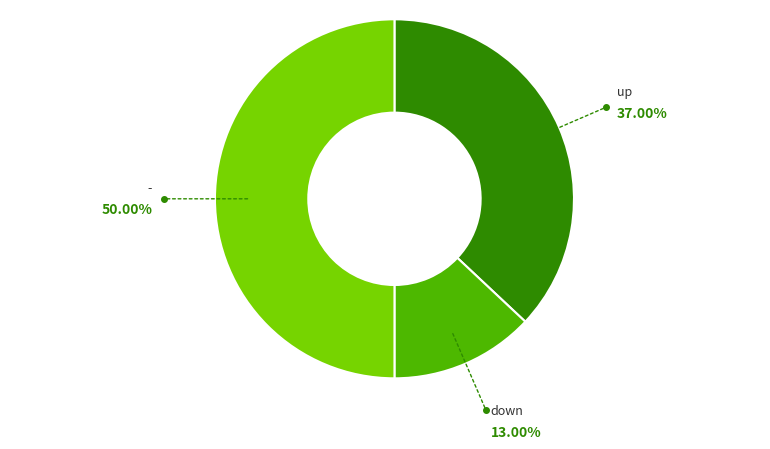

Which category has the biggest portion of the pie?

-